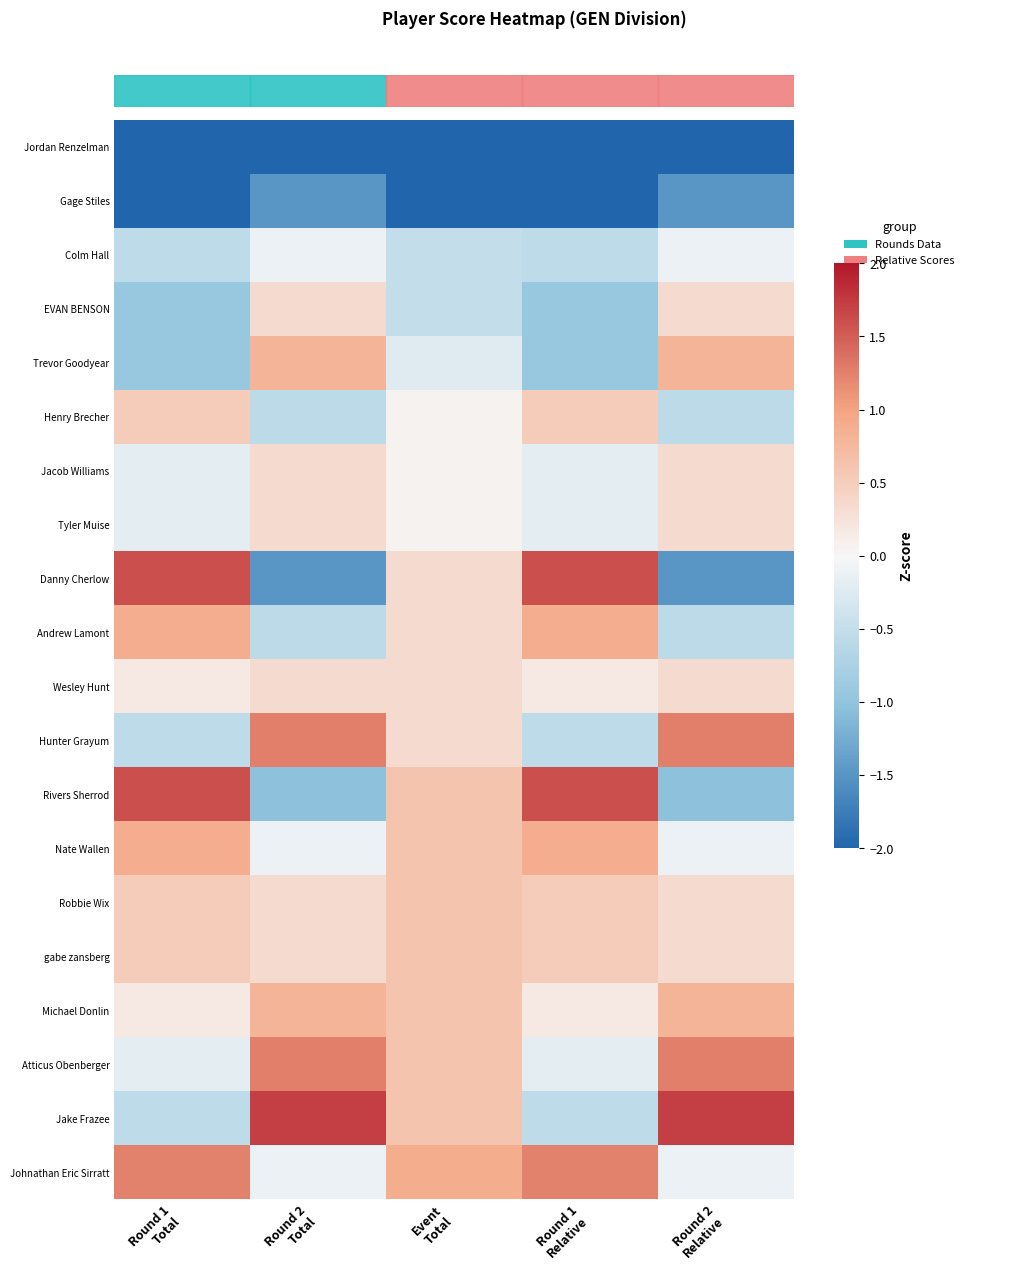

What is the maximum value shown in the chart?

1.7